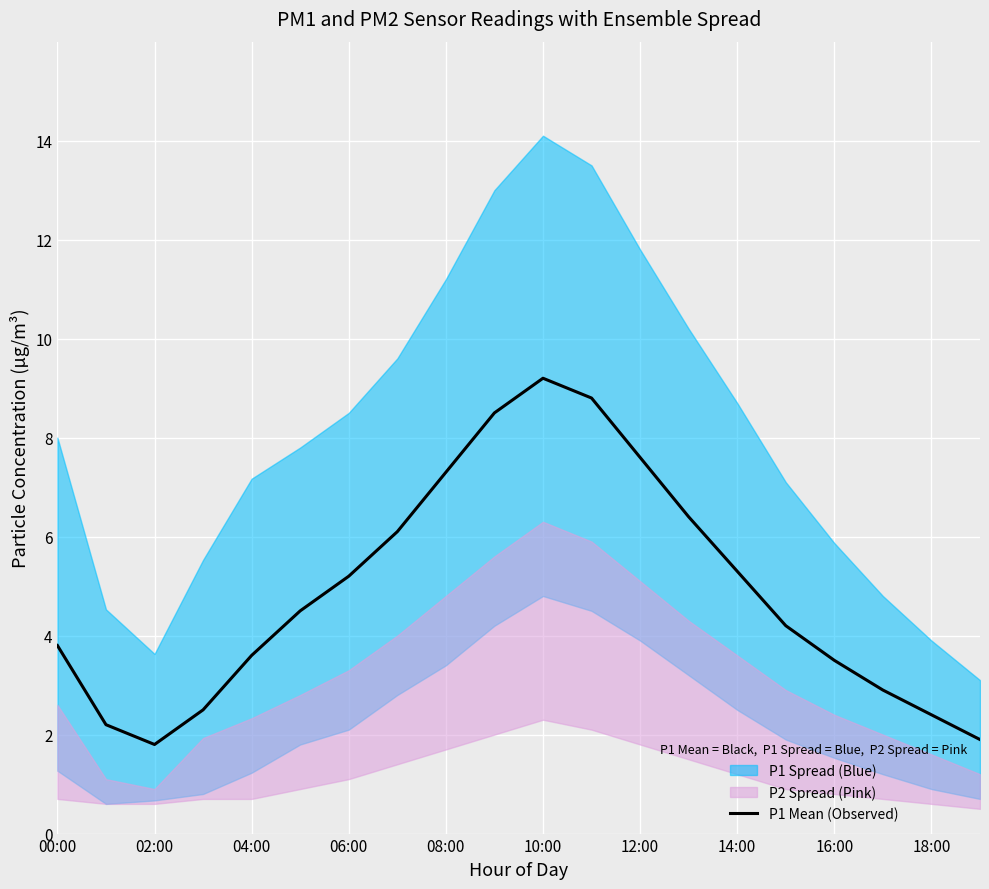

Between 15 and 00:00, which is larger?

15